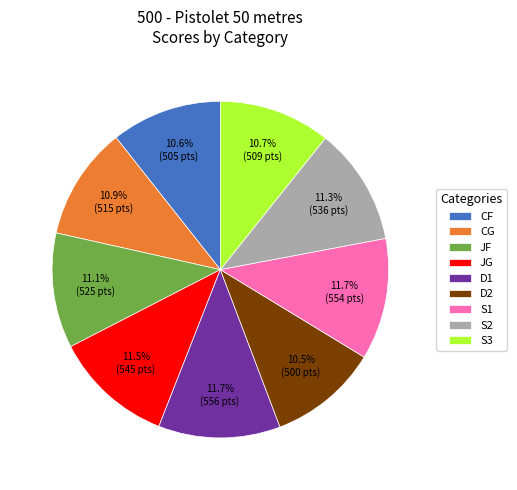

Approximately how many times larger is the value at D1 compared to JG?

1.0